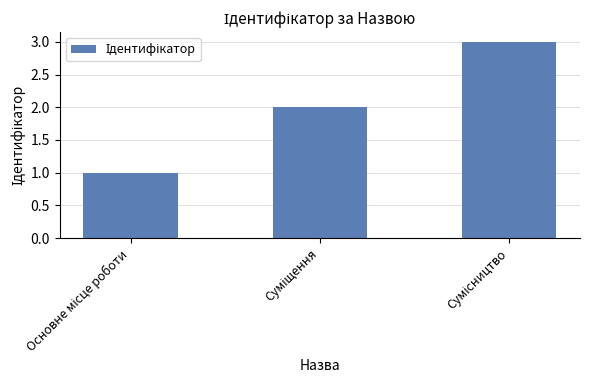

What is the sum of all values?

6